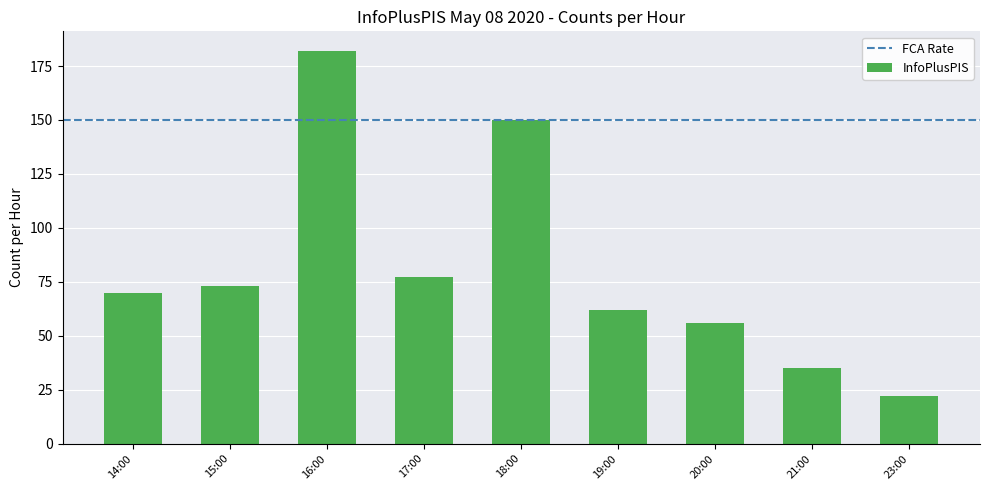

Count the number of data series in this chart.

1